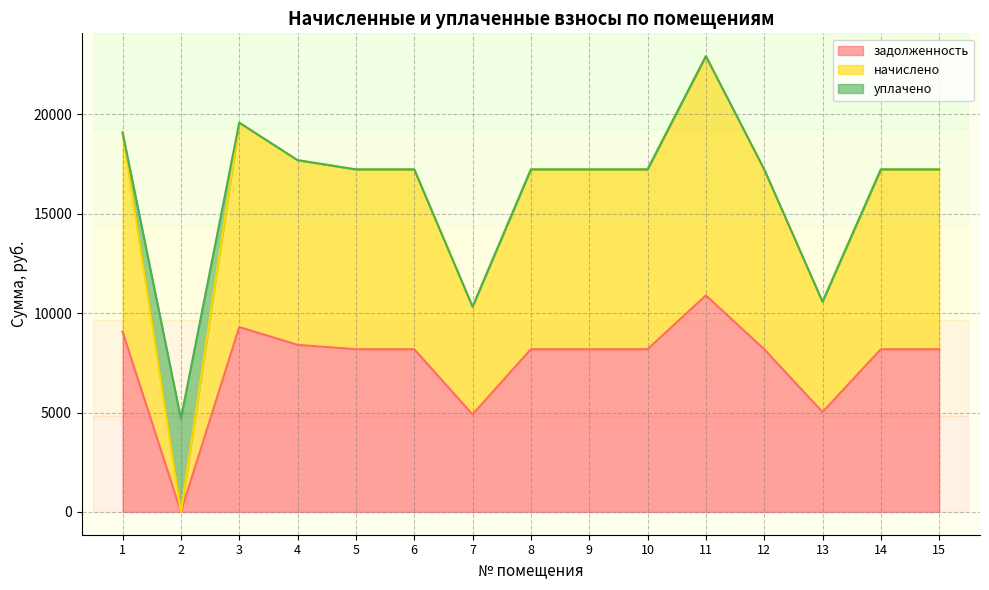

Where do задолженность and уплачено first cross each other?

1 and 2